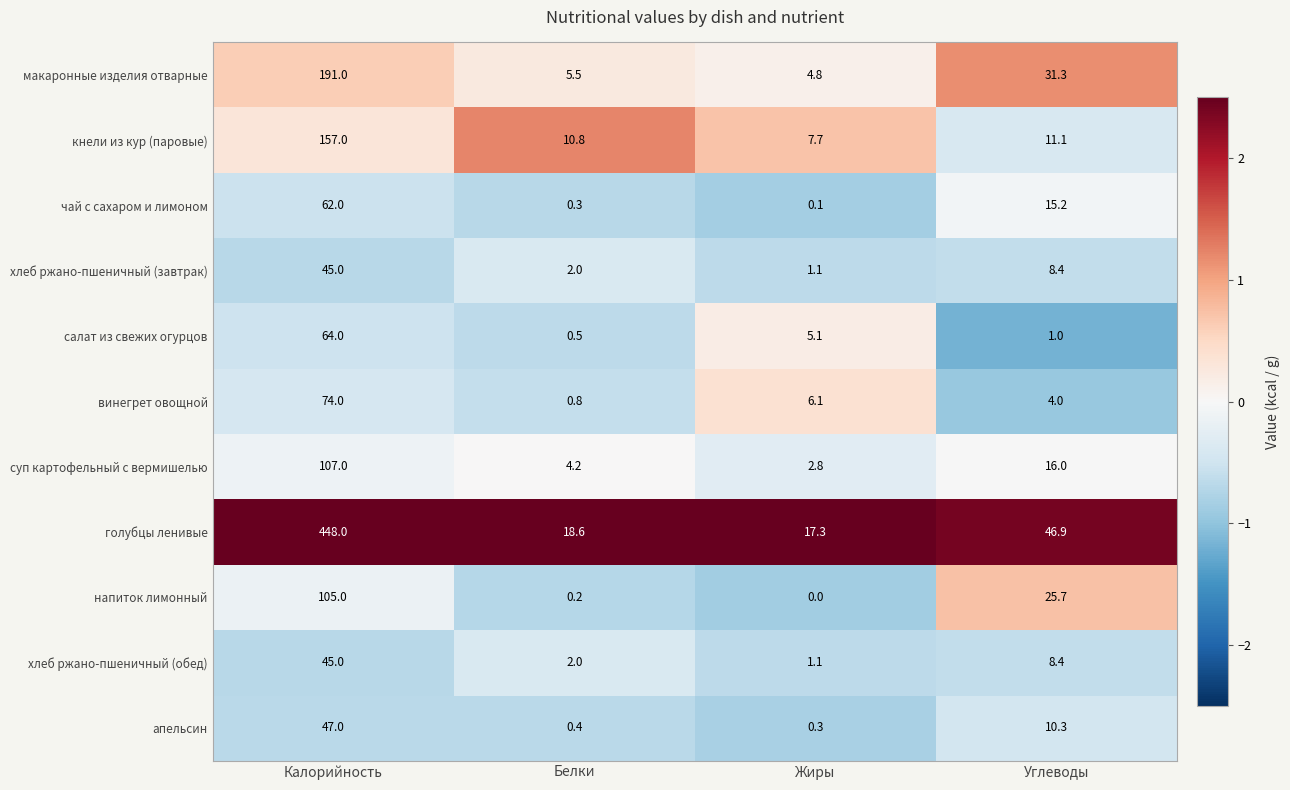

How many distinct data groups are displayed?

11